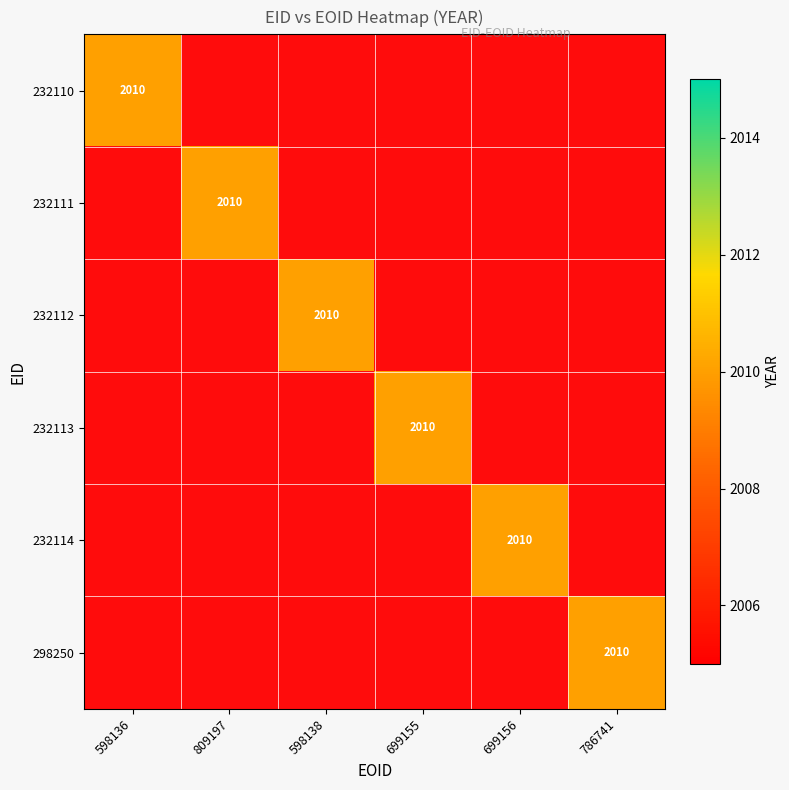

What is the total value across all series at 232114?

2010